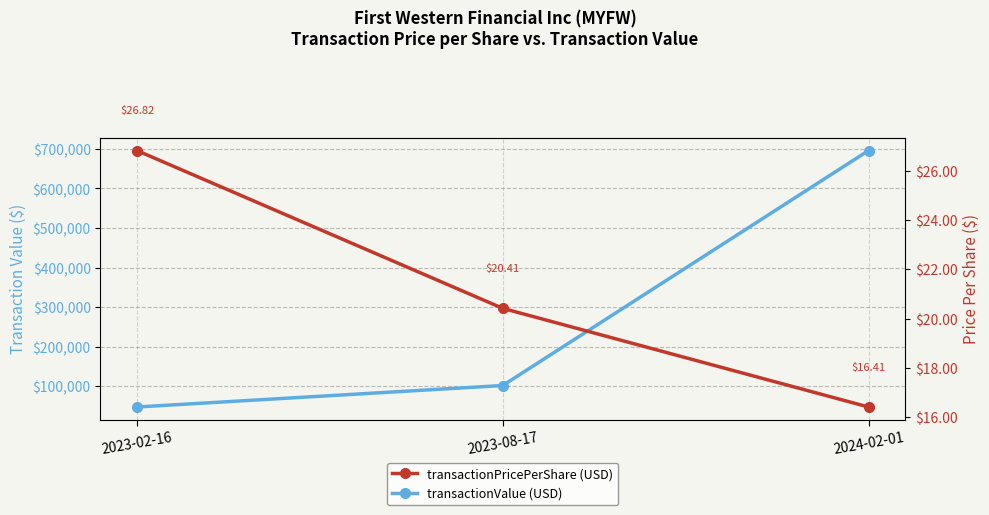

At how many categories does at least one series exceed 451596?

1